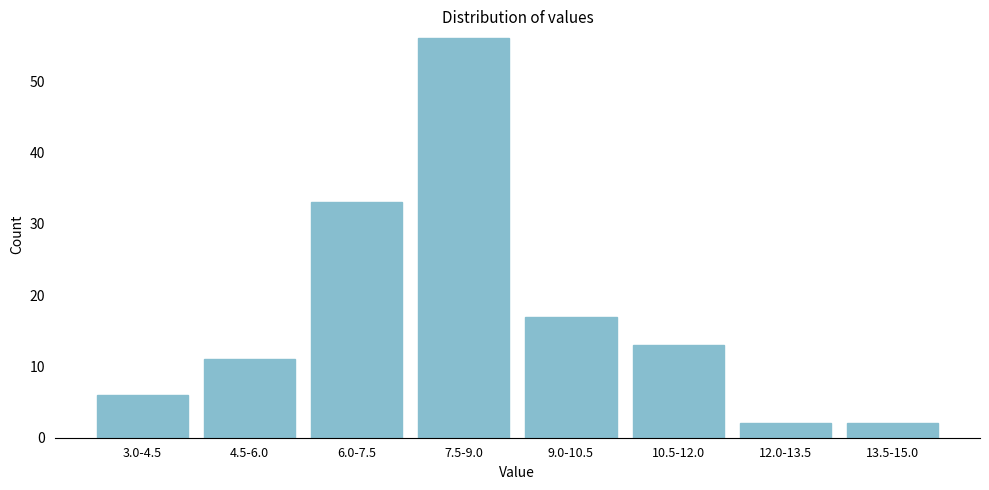

Reading left to right, extract all data points from this chart.

6	11	33	56	17	13	2	2